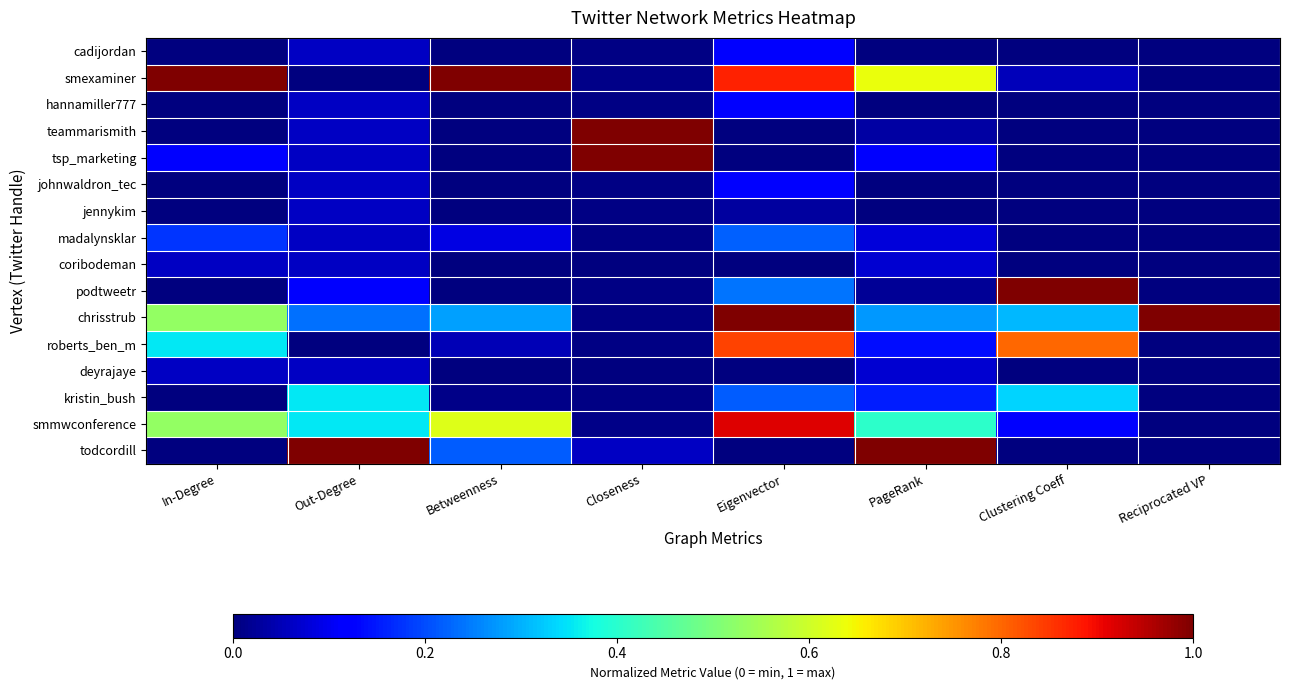

Reading left to right, what are all the values shown in this chart?

cadijordan: In-Degree=0.0	Out-Degree=0.1	Betweenness=0.0	Closeness=0.0	Eigenvector=0.1	PageRank=0.0	Clustering Coeff=0.0	Reciprocated VP=0.0
smexaminer: In-Degree=1.0	Out-Degree=0.0	Betweenness=1.0	Closeness=0.0	Eigenvector=0.9	PageRank=0.6	Clustering Coeff=0.1	Reciprocated VP=0.0
hannamiller777: In-Degree=0.0	Out-Degree=0.1	Betweenness=0.0	Closeness=0.0	Eigenvector=0.1	PageRank=0.0	Clustering Coeff=0.0	Reciprocated VP=0.0
teammarismith: In-Degree=0.0	Out-Degree=0.1	Betweenness=0.0	Closeness=1.0	Eigenvector=0.0	PageRank=0.0	Clustering Coeff=0.0	Reciprocated VP=0.0
tsp_marketing: In-Degree=0.1	Out-Degree=0.1	Betweenness=0.0	Closeness=1.0	Eigenvector=0.0	PageRank=0.1	Clustering Coeff=0.0	Reciprocated VP=0.0
johnwaldron_tec: In-Degree=0.0	Out-Degree=0.1	Betweenness=0.0	Closeness=0.0	Eigenvector=0.1	PageRank=0.0	Clustering Coeff=0.0	Reciprocated VP=0.0
jennykim: In-Degree=0.0	Out-Degree=0.1	Betweenness=0.0	Closeness=0.0	Eigenvector=0.0	PageRank=0.0	Clustering Coeff=0.0	Reciprocated VP=0.0
madalynsklar: In-Degree=0.2	Out-Degree=0.1	Betweenness=0.1	Closeness=0.0	Eigenvector=0.2	PageRank=0.1	Clustering Coeff=0.0	Reciprocated VP=0.0
coribodeman: In-Degree=0.1	Out-Degree=0.1	Betweenness=0.0	Closeness=0.0	Eigenvector=0.0	PageRank=0.1	Clustering Coeff=0.0	Reciprocated VP=0.0
podtweetr: In-Degree=0.0	Out-Degree=0.1	Betweenness=0.0	Closeness=0.0	Eigenvector=0.2	PageRank=0.0	Clustering Coeff=1.0	Reciprocated VP=0.0
chrisstrub: In-Degree=0.5	Out-Degree=0.2	Betweenness=0.3	Closeness=0.0	Eigenvector=1.0	PageRank=0.3	Clustering Coeff=0.3	Reciprocated VP=1.0
roberts_ben_m: In-Degree=0.4	Out-Degree=0.0	Betweenness=0.0	Closeness=0.0	Eigenvector=0.8	PageRank=0.1	Clustering Coeff=0.8	Reciprocated VP=0.0
deyrajaye: In-Degree=0.1	Out-Degree=0.1	Betweenness=0.0	Closeness=0.0	Eigenvector=0.0	PageRank=0.1	Clustering Coeff=0.0	Reciprocated VP=0.0
kristin_bush: In-Degree=0.0	Out-Degree=0.4	Betweenness=0.0	Closeness=0.0	Eigenvector=0.2	PageRank=0.2	Clustering Coeff=0.3	Reciprocated VP=0.0
smmwconference: In-Degree=0.5	Out-Degree=0.4	Betweenness=0.6	Closeness=0.0	Eigenvector=0.9	PageRank=0.4	Clustering Coeff=0.1	Reciprocated VP=0.0
todcordill: In-Degree=0.0	Out-Degree=1.0	Betweenness=0.2	Closeness=0.1	Eigenvector=0.0	PageRank=1.0	Clustering Coeff=0.0	Reciprocated VP=0.0